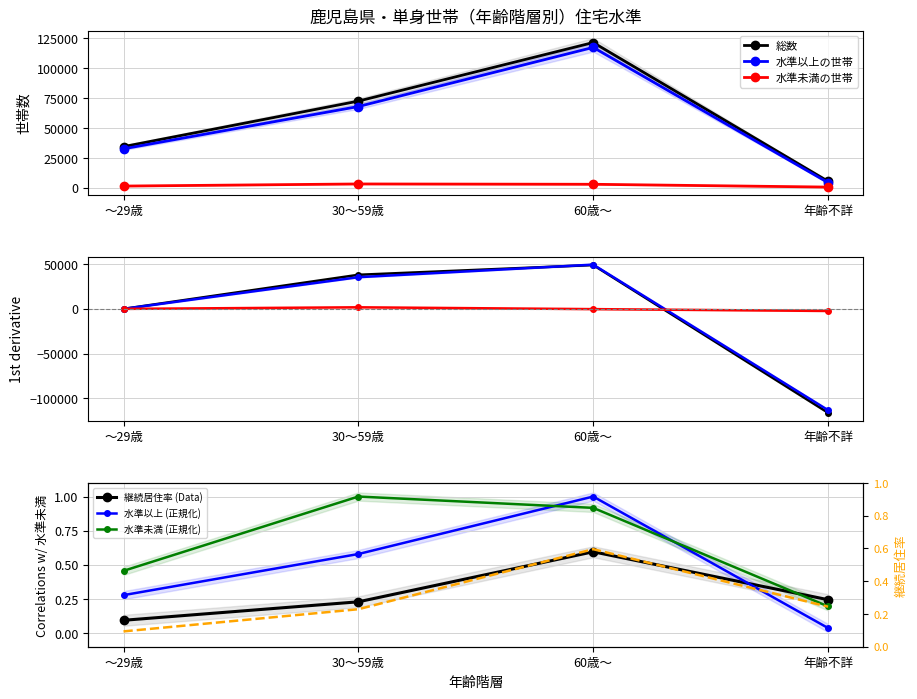

Is the value of 水準未満の世帯 at 30～59歳 greater than the value of 総数 at 30～59歳?

No